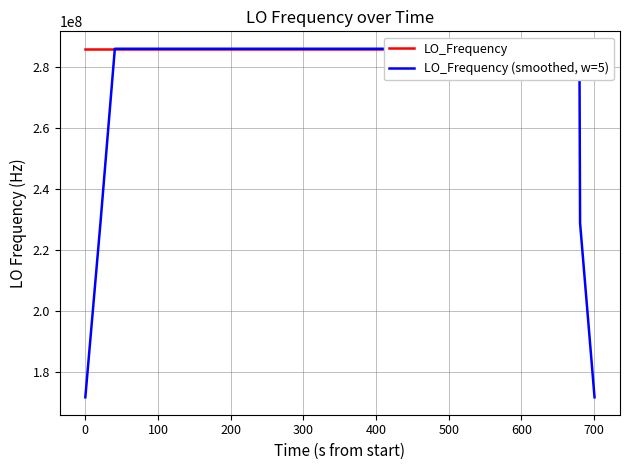

Which series has the largest range (max minus min)?

LO_Frequency (smoothed, w=5)